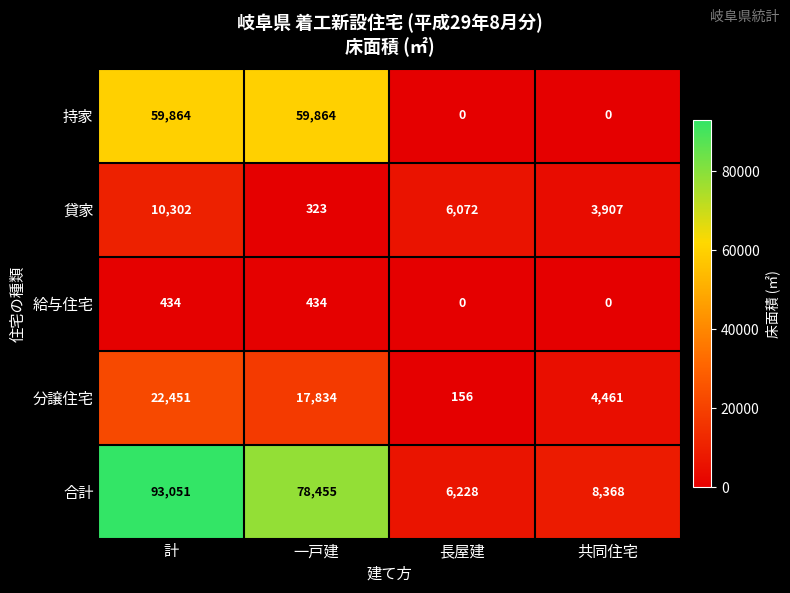

At which label does 貸家 first exceed 6072?

計